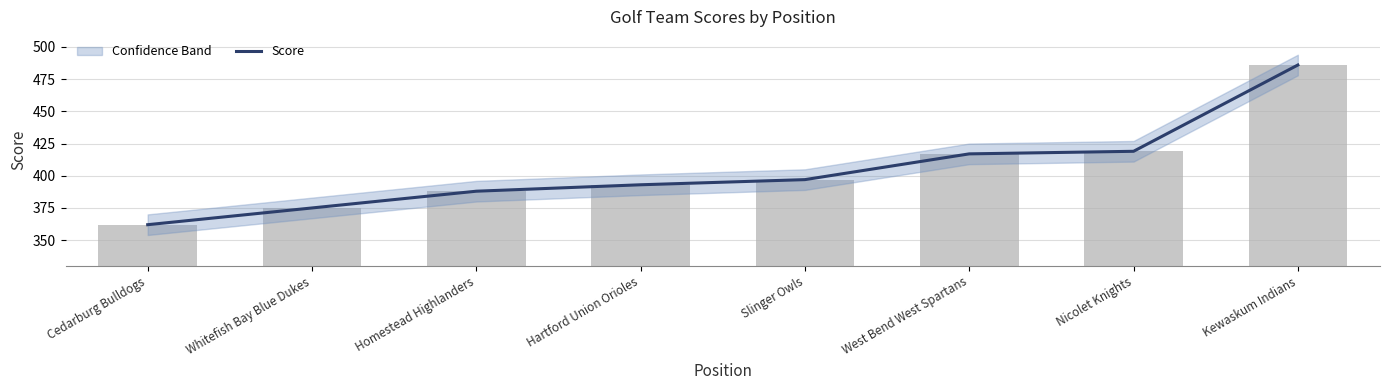

Is it true that the value at Hartford Union Orioles is 547?

False